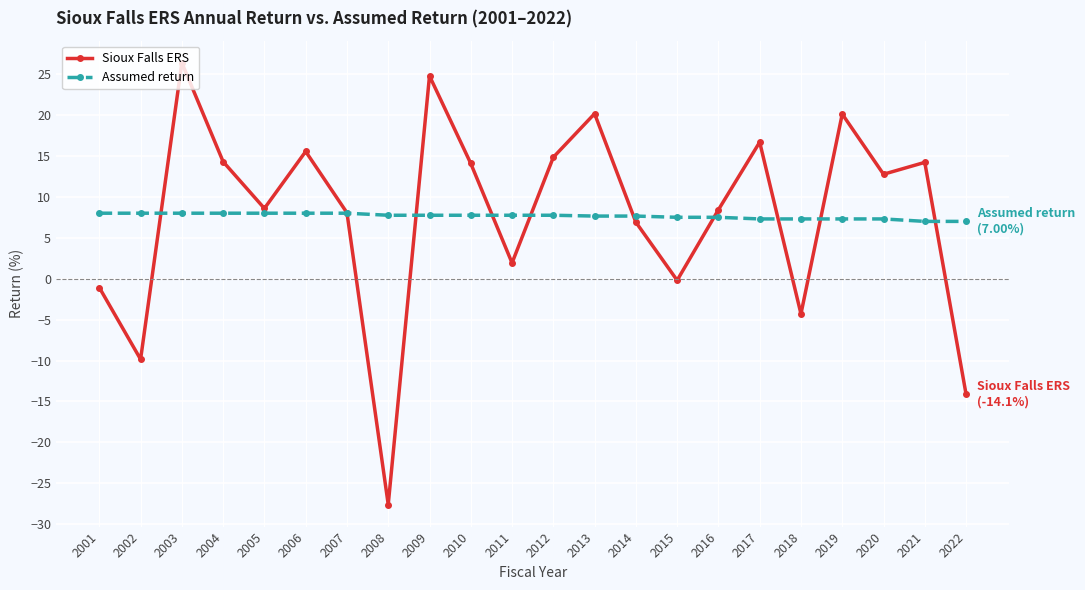

What is the maximum value for Assumed return?

8.0